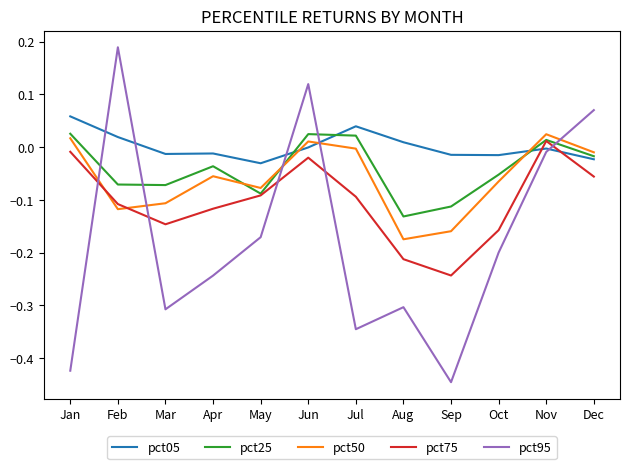

Where is the first local minimum for pct75?

Mar